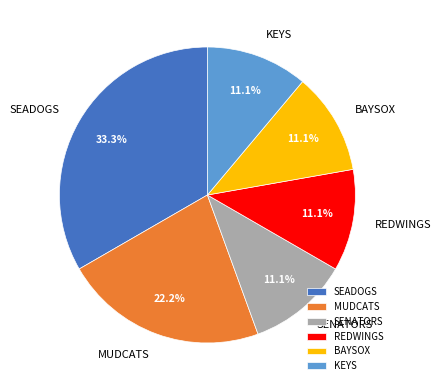

To the nearest percent, what percentage of the pie is KEYS?

11%